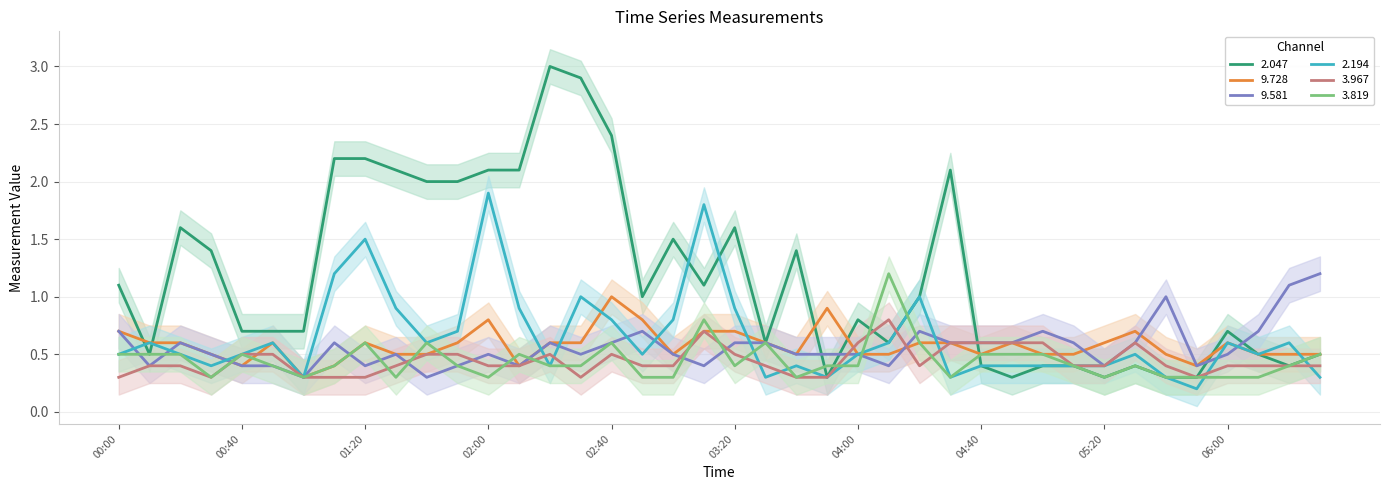

Reading right to left, extract all data points from this chart.

2.047: 0.5	0.4	0.5	0.7	0.3	0.3	0.4	0.3	0.4	0.4	0.3	0.4	2.1	1.0	0.6	0.8	0.3	1.4	0.6	1.6	1.1	1.5	1.0	2.4	2.9	3.0	2.1	2.1	2.0	2.0	2.1	2.2	2.2	0.7	0.7	0.7	1.4	1.6	0.5	1.1
9.728: 0.5	0.5	0.5	0.6	0.4	0.5	0.7	0.6	0.5	0.5	0.6	0.5	0.6	0.6	0.5	0.5	0.9	0.5	0.6	0.7	0.7	0.5	0.8	1.0	0.6	0.6	0.4	0.8	0.6	0.5	0.5	0.6	0.4	0.3	0.6	0.4	0.5	0.6	0.6	0.7
9.581: 1.2	1.1	0.7	0.5	0.4	1.0	0.6	0.4	0.6	0.7	0.6	0.6	0.6	0.7	0.4	0.5	0.5	0.5	0.6	0.6	0.4	0.5	0.7	0.6	0.5	0.6	0.4	0.5	0.4	0.3	0.5	0.4	0.6	0.3	0.4	0.4	0.5	0.6	0.4	0.7
2.194: 0.3	0.6	0.5	0.6	0.2	0.3	0.5	0.4	0.4	0.4	0.4	0.4	0.3	1.0	0.6	0.5	0.3	0.4	0.3	0.9	1.8	0.8	0.5	0.8	1.0	0.4	0.9	1.9	0.7	0.6	0.9	1.5	1.2	0.3	0.6	0.5	0.4	0.5	0.6	0.5
3.967: 0.4	0.4	0.4	0.4	0.3	0.4	0.6	0.4	0.4	0.6	0.6	0.6	0.6	0.4	0.8	0.6	0.3	0.3	0.4	0.5	0.7	0.4	0.4	0.5	0.3	0.5	0.4	0.4	0.5	0.5	0.4	0.3	0.3	0.3	0.5	0.5	0.3	0.4	0.4	0.3
3.819: 0.5	0.4	0.3	0.3	0.3	0.3	0.4	0.3	0.4	0.5	0.5	0.5	0.3	0.6	1.2	0.4	0.4	0.3	0.6	0.4	0.8	0.3	0.3	0.6	0.4	0.4	0.5	0.3	0.4	0.6	0.3	0.6	0.4	0.3	0.4	0.5	0.3	0.5	0.5	0.5